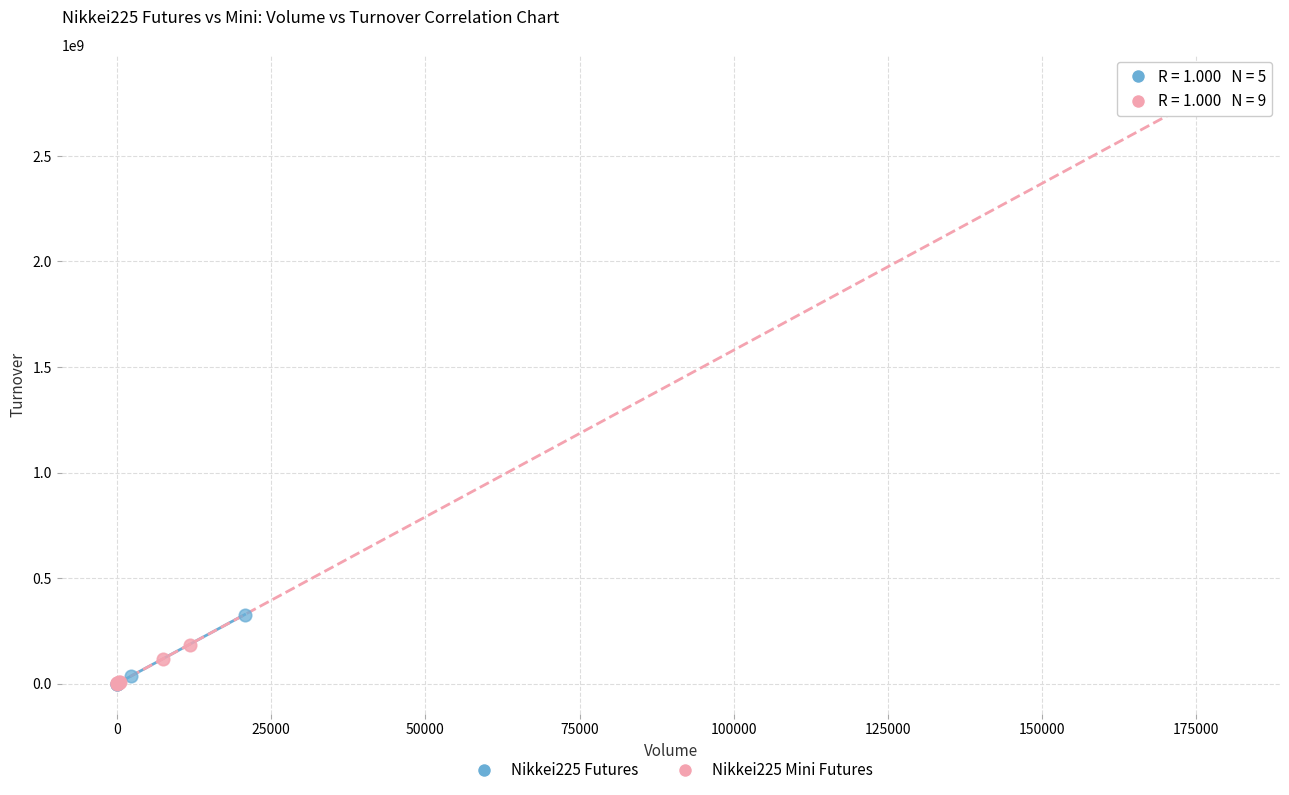

Which series has the widest spread of Y values?

Nikkei225 Mini Futures